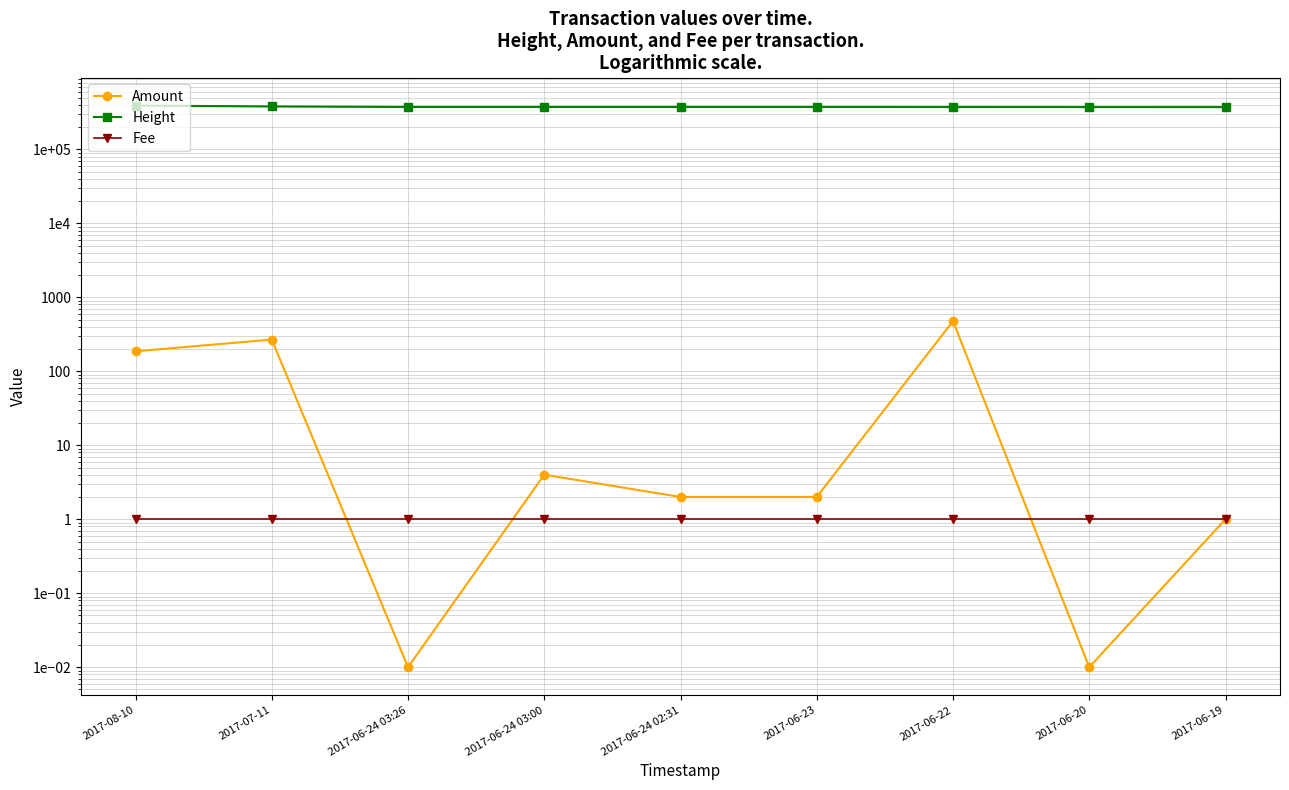

Which series has the largest range (max minus min)?

Height